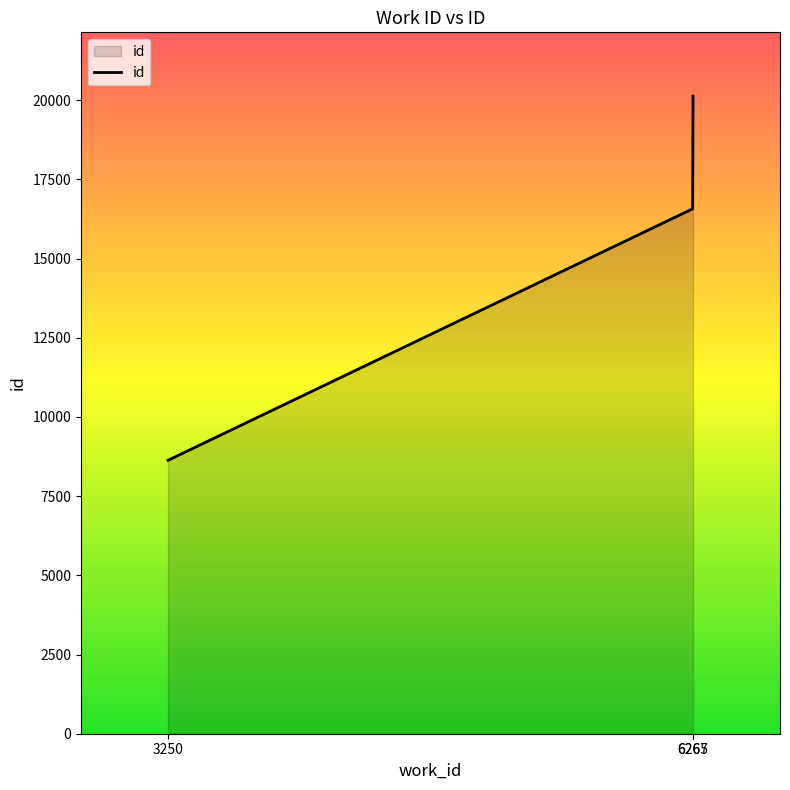

Reading left to right, transcribe all the data shown in this chart.

3250=8633	6265=16573	6267=20132